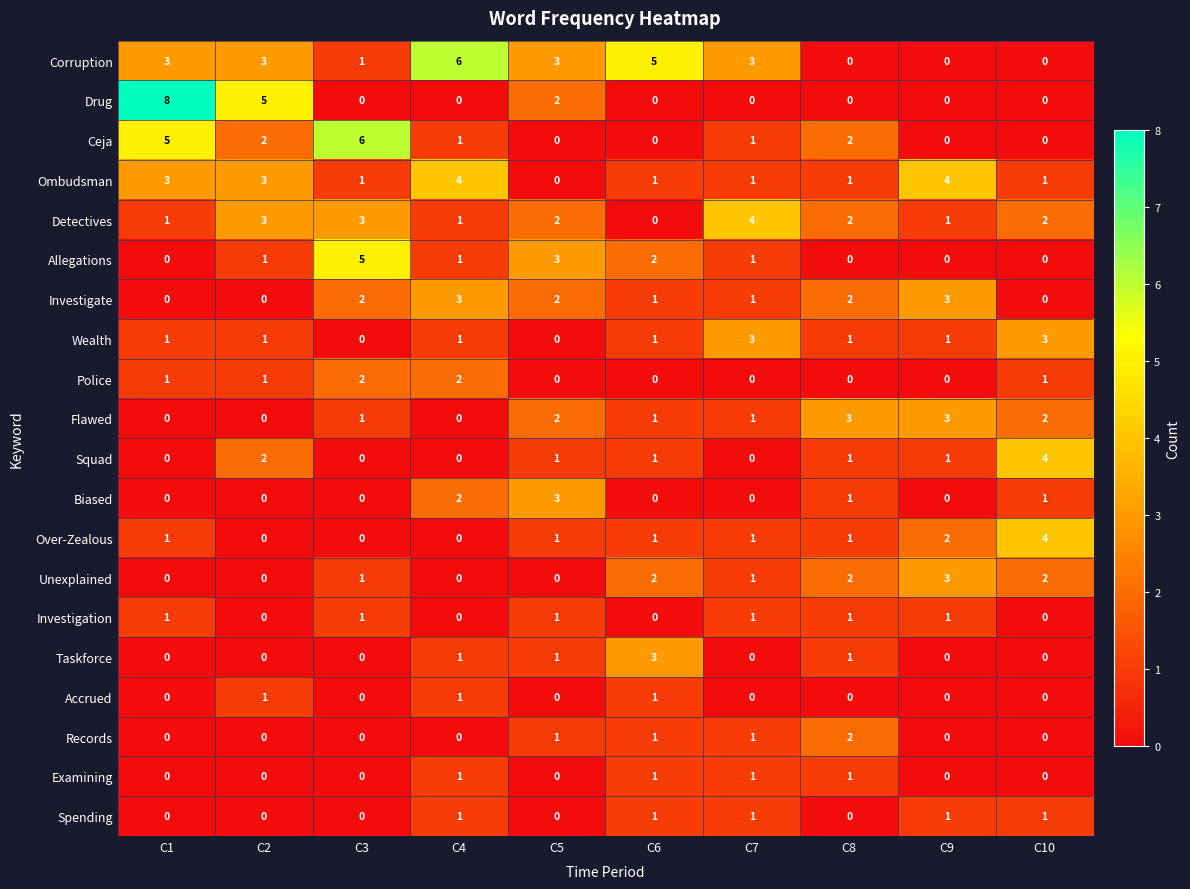

What is the spread (max minus min) of values at C8?

3